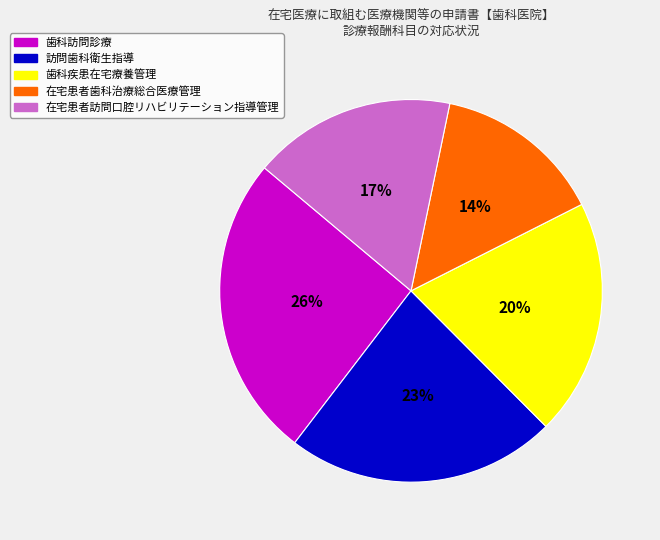

Is there any slice that represents more than half of the pie?

No